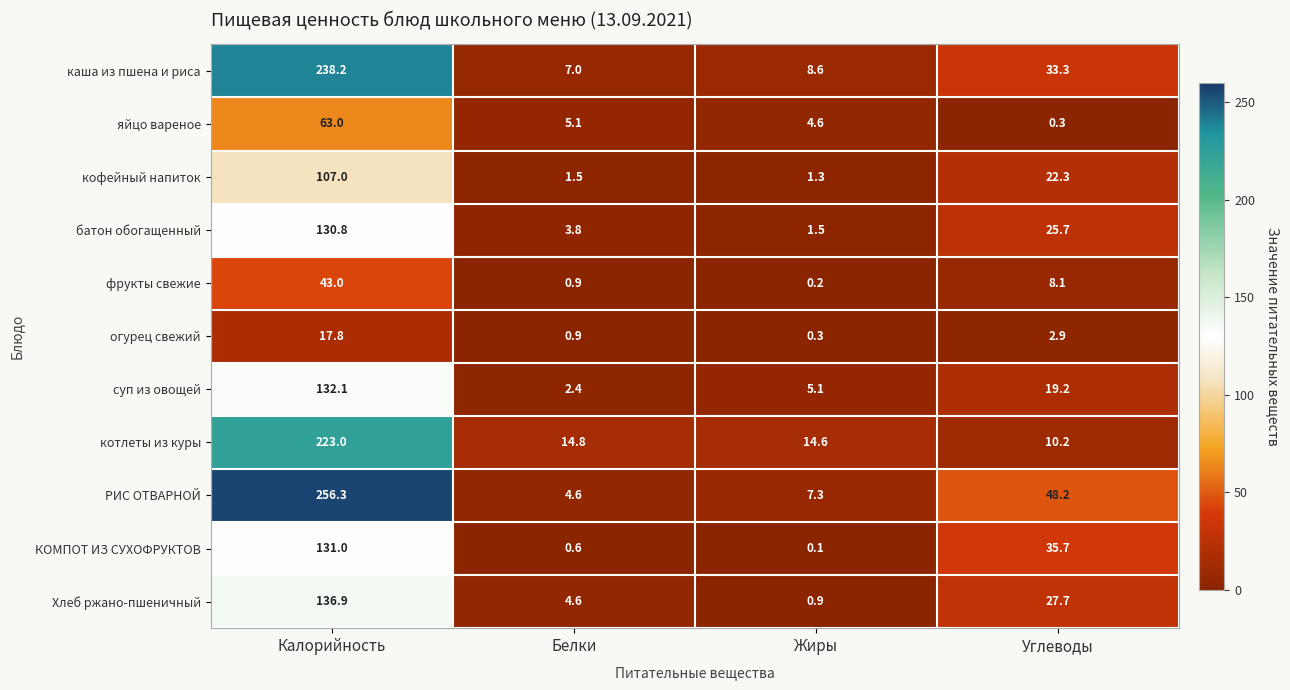

Which series has the widest spread of values?

РИС ОТВАРНОЙ